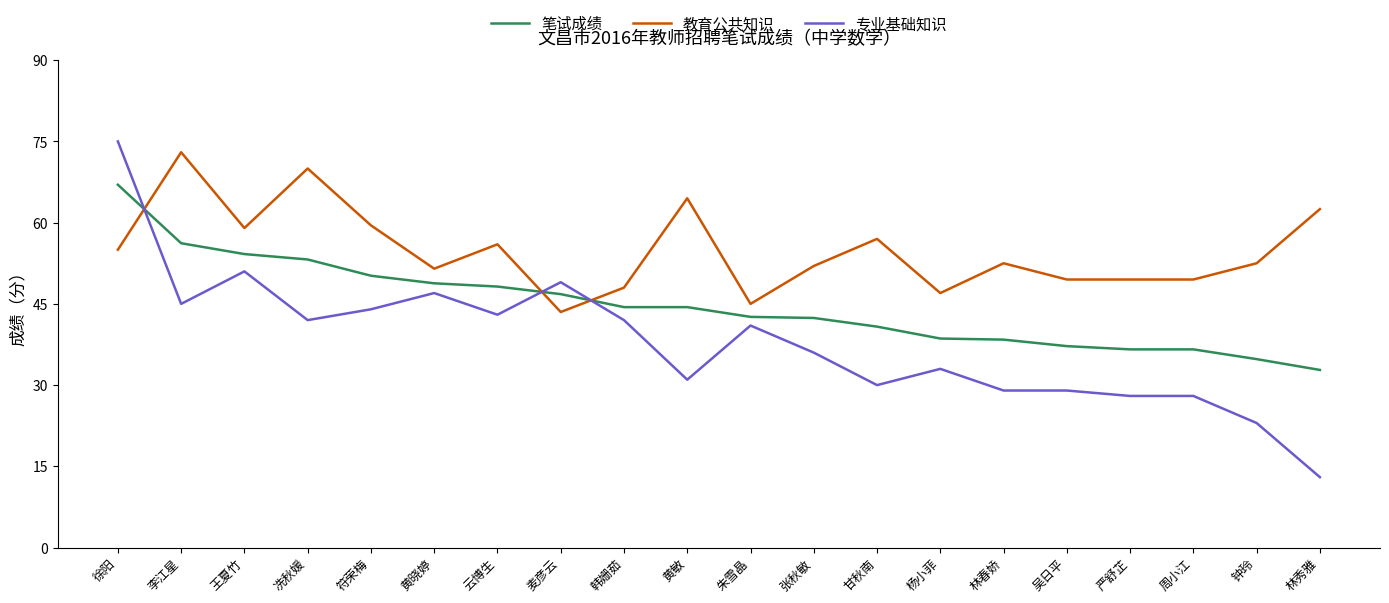

Which series ends up on top after the final intersection of 教育公共知识 and 专业基础知识?

教育公共知识